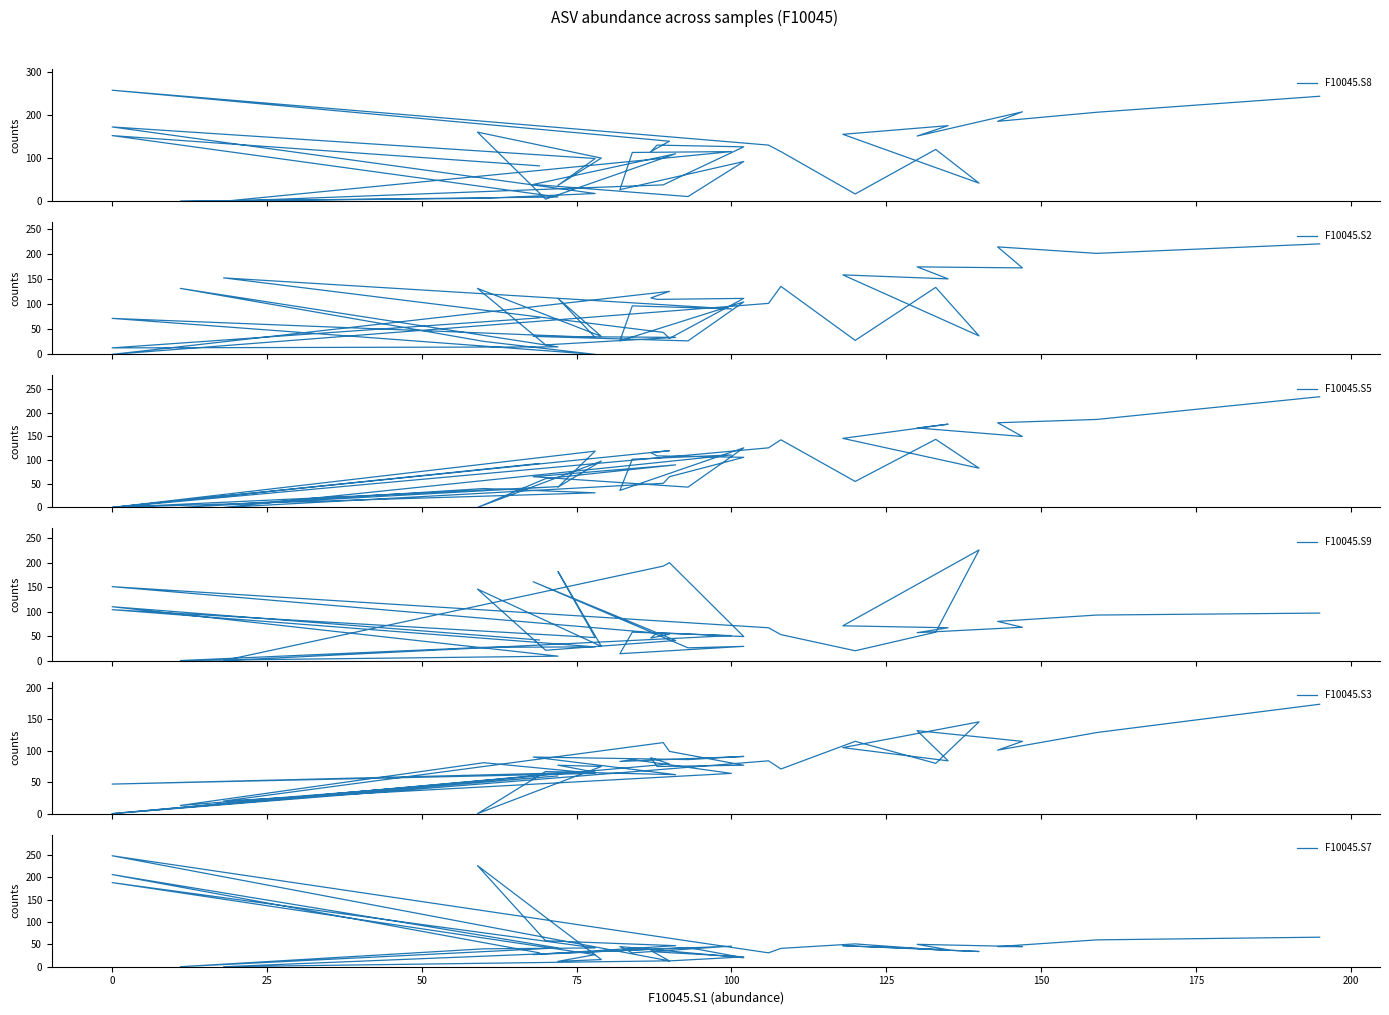

What is the difference between the second highest and second lowest values in the F10045.S5 series?

186